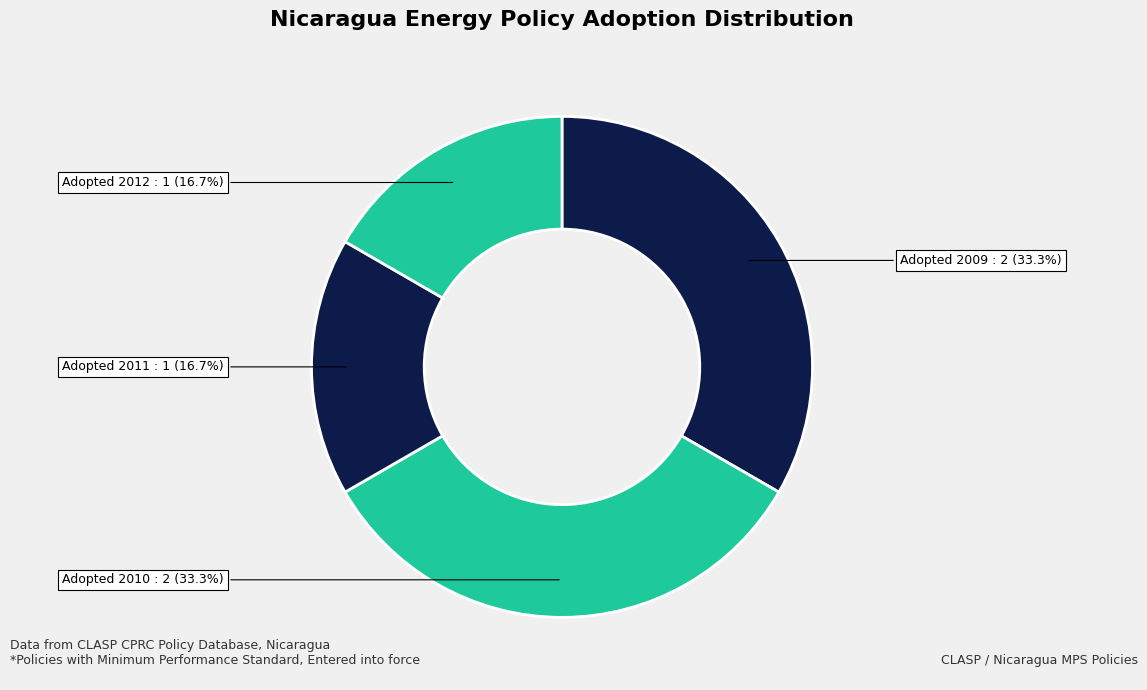

What is the ratio of the value at Adopted 2009 : 2 (33.3%) to the value at Adopted 2011 : 1 (16.7%)?

2.0